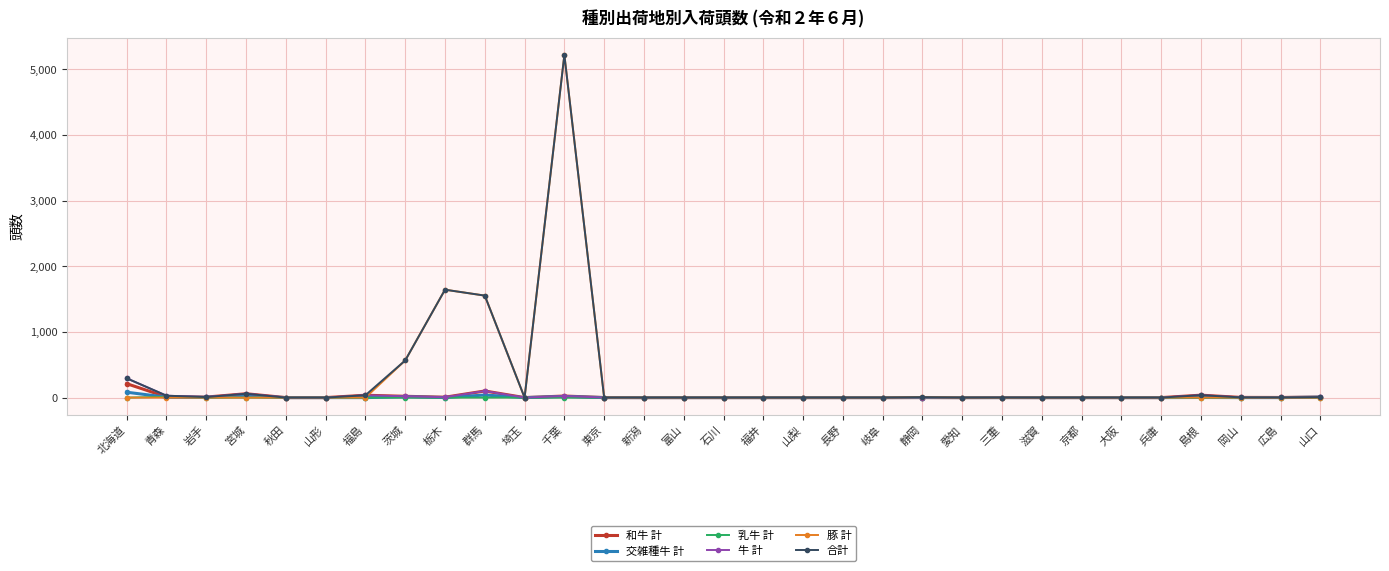

At how many categories does at least one series exceed 428?

4